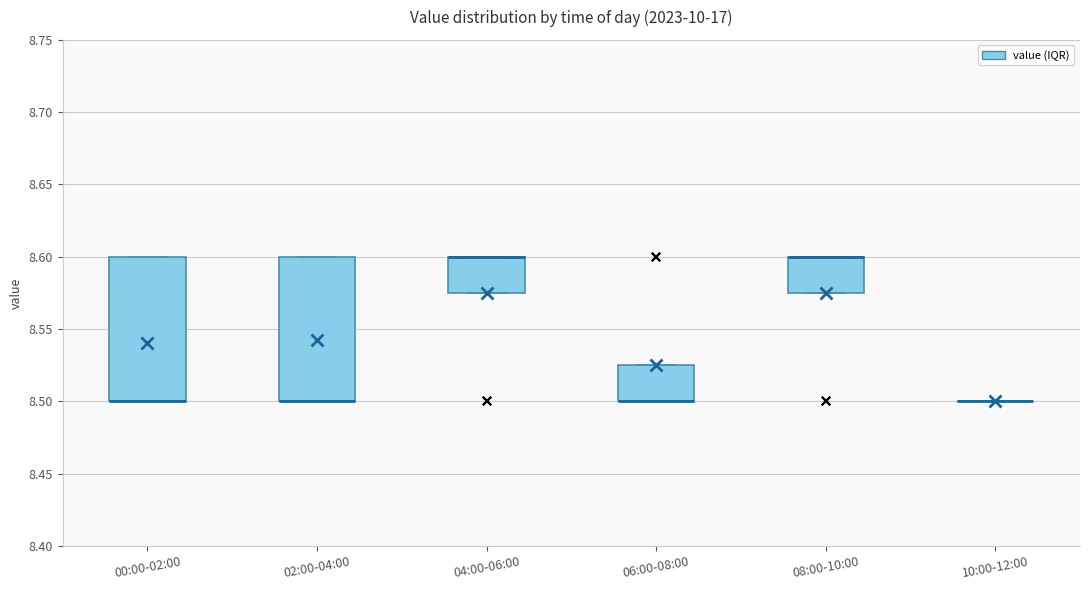

Where is the lower edge of the box for 00:00-02:00 on the y-axis? The values are not printed on the chart, so give them approximately, as read against the axis.

8.500